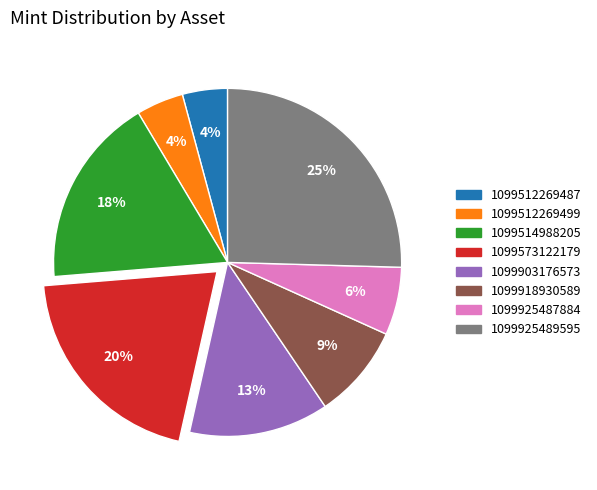

Is there any slice that represents more than half of the pie?

No